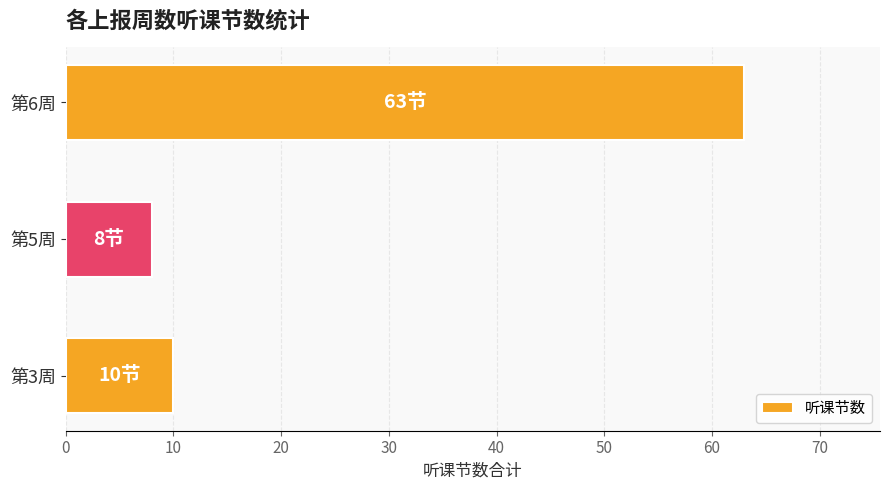

Reading bottom to top, transcribe all the data shown in this chart.

第3周=10	第5周=8	第6周=63